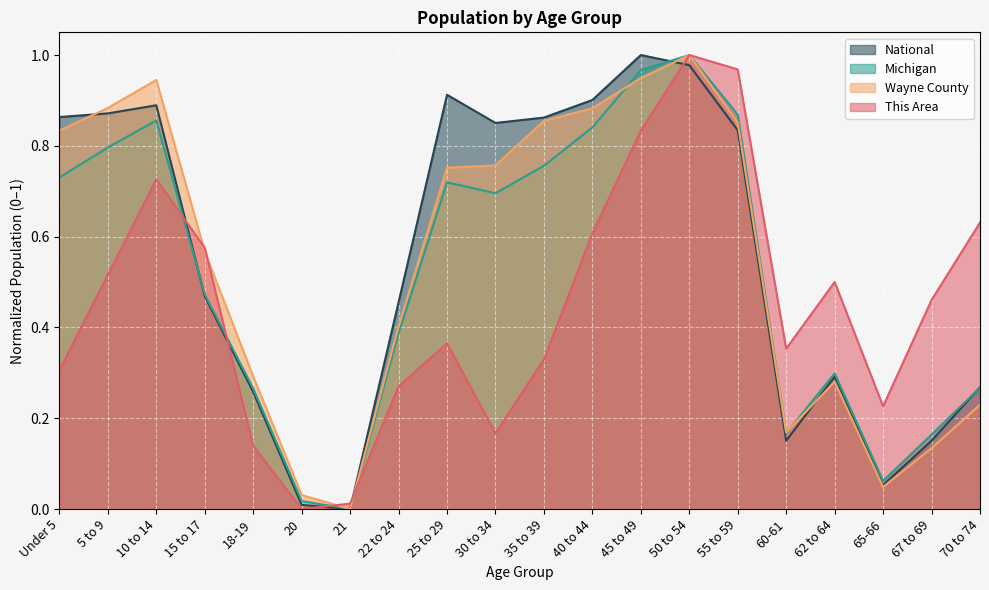

The Wayne County series shows 0.0 at 21. True or false?

True